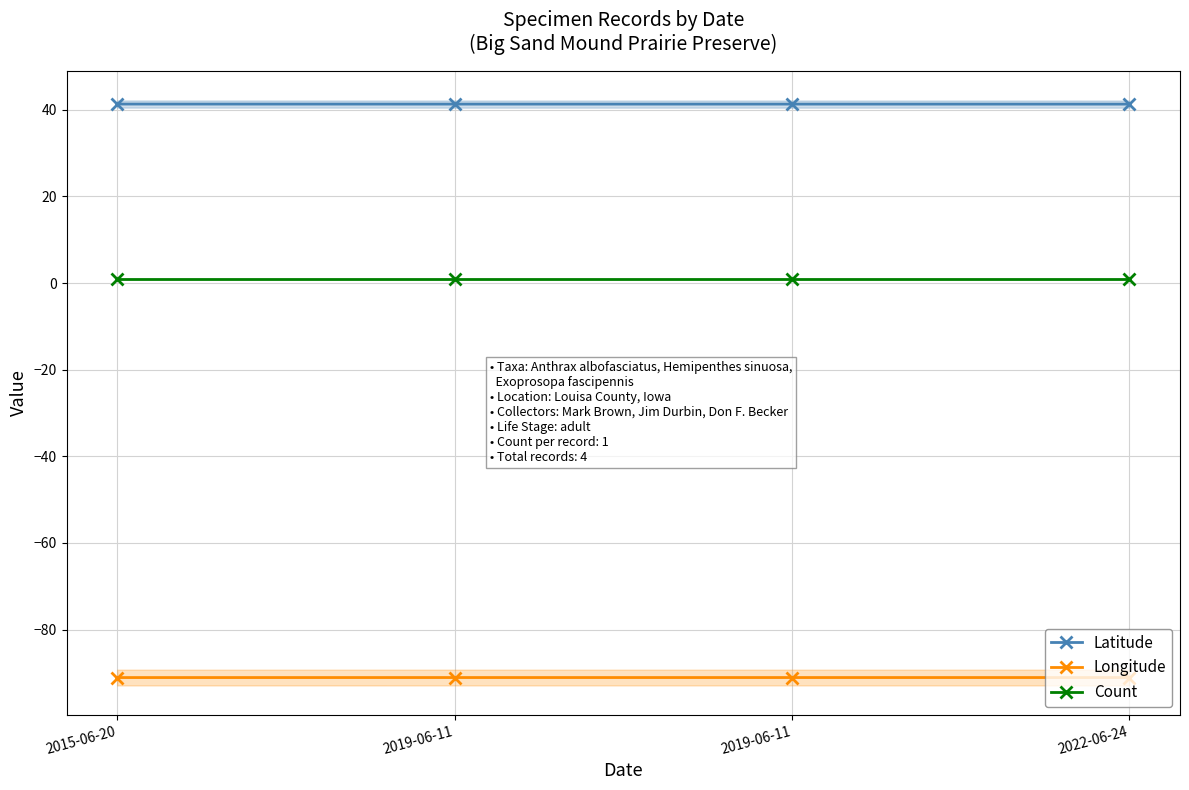

What is the total value across all series at 2019-06-11?

-48.8